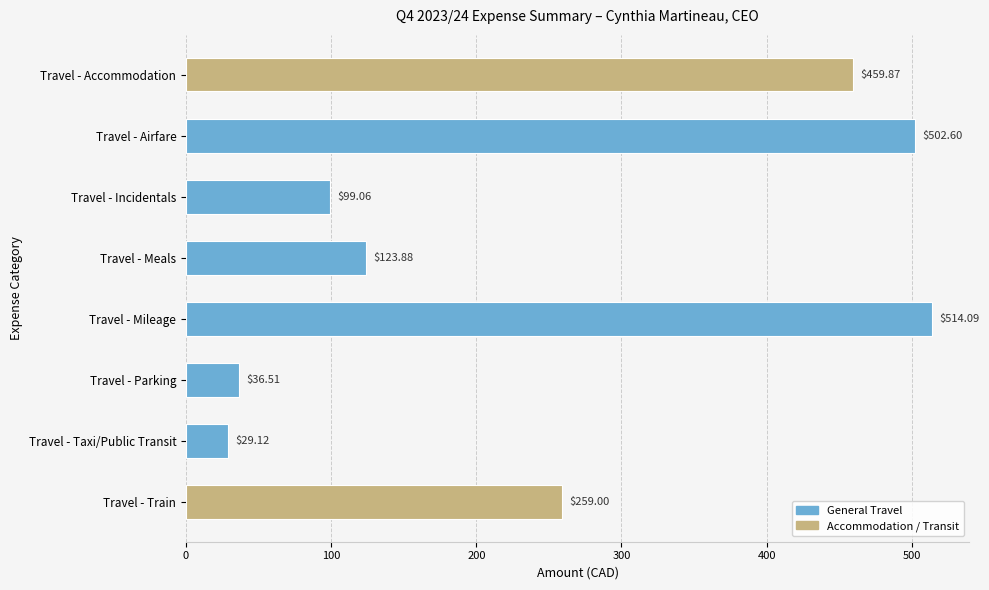

What is the label of the 2nd bar from the top?

Travel - Airfare